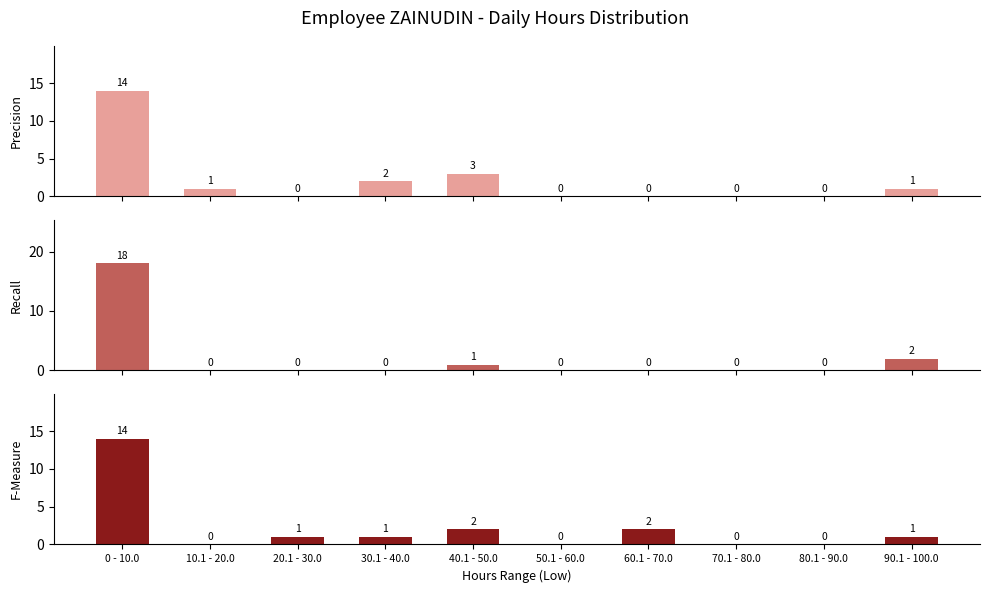

What is the difference between the highest and lowest values at 10.1 - 20.0?

1